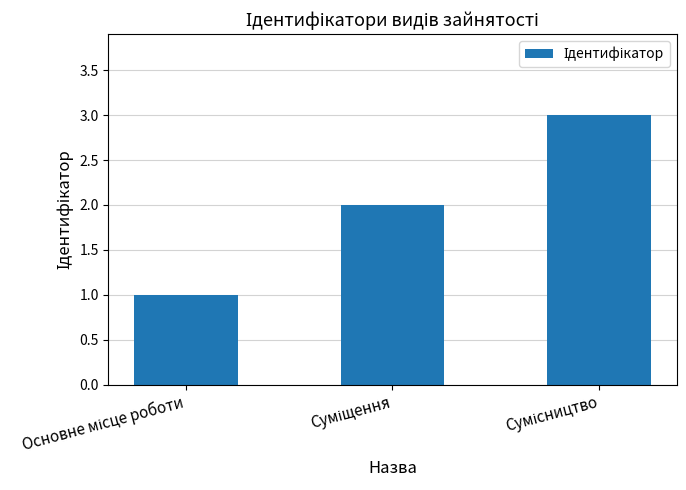

What is the greatest value displayed?

3